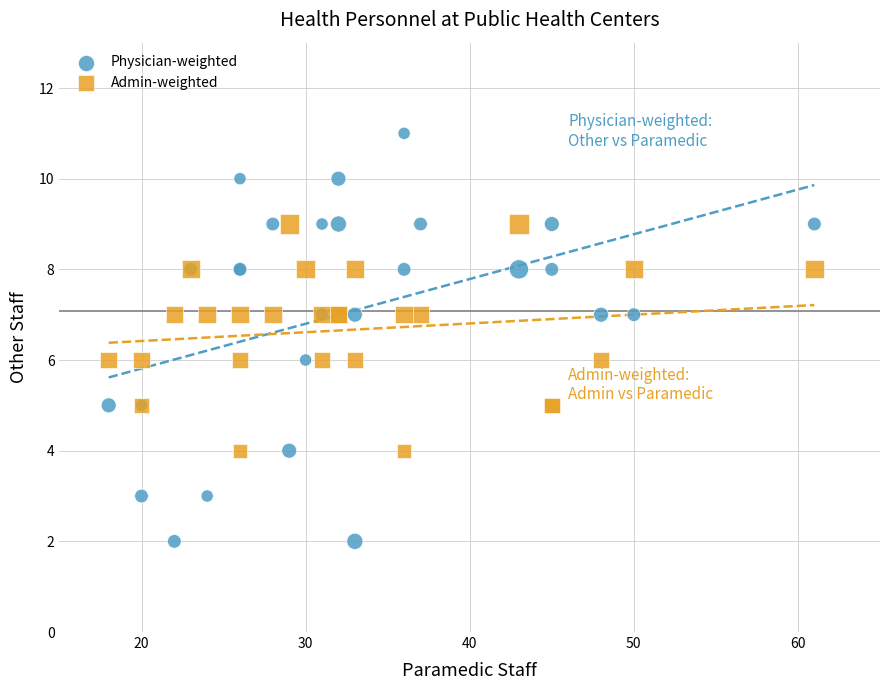

Which series has the largest Y range (max minus min)?

Physician-weighted